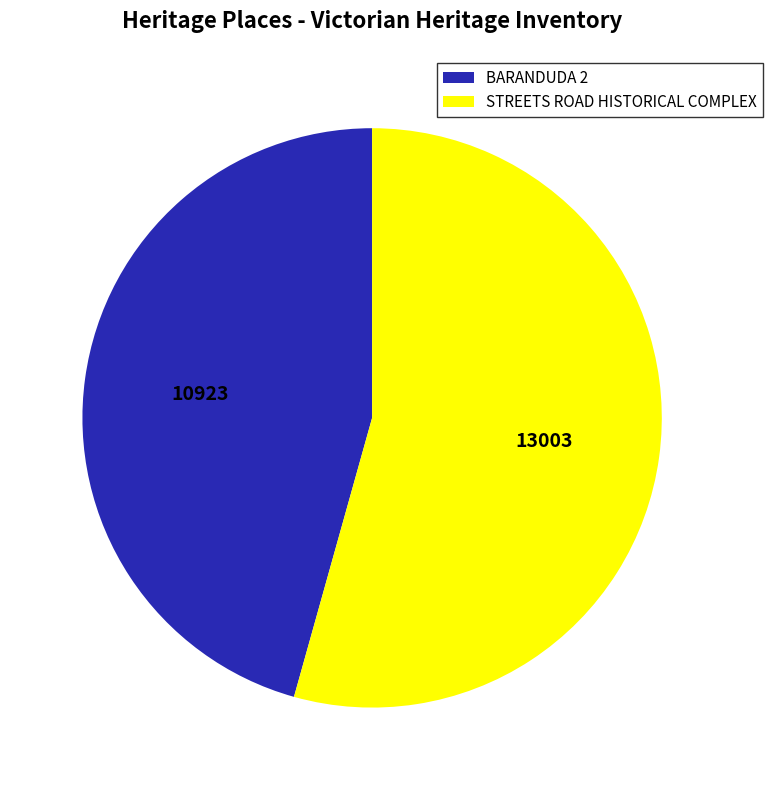

Count the number of slices in the pie.

2